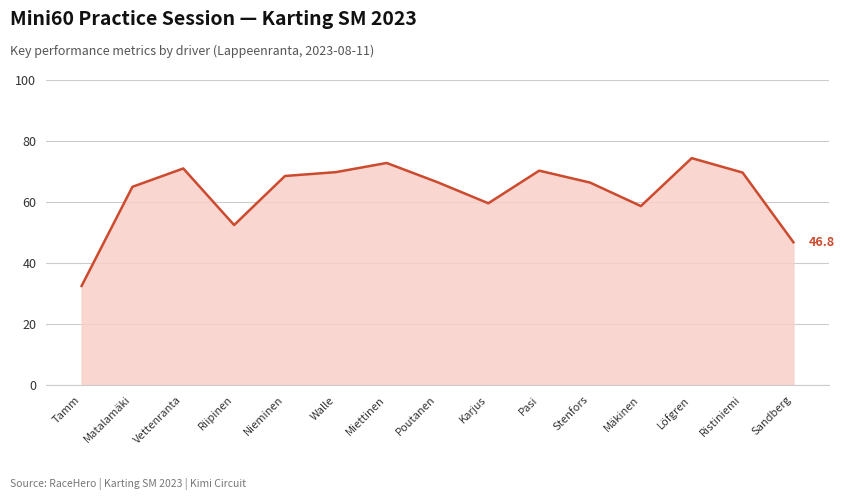

Between Karjus and Nieminen, which is larger?

Nieminen